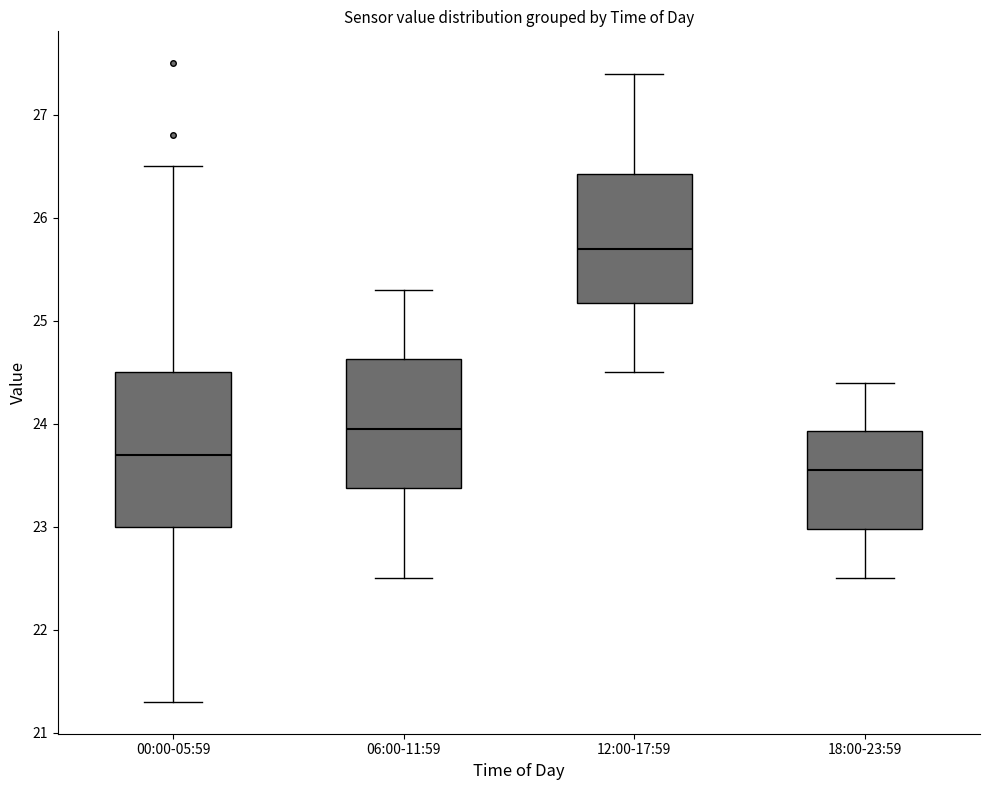

Reading left to right, read every box against the y-axis: the position of its median line, the range the box covers, and the ends of its whiskers. The values are not printed on the chart, so give them approximately, as read against the axis.

00:00-05:59: median 23.7, box 23.0 to 24.5, whiskers 21.3 to 26.5
06:00-11:59: median 24.0, box 23.4 to 24.6, whiskers 22.5 to 25.3
12:00-17:59: median 25.7, box 25.2 to 26.4, whiskers 24.5 to 27.4
18:00-23:59: median 23.6, box 23.0 to 23.9, whiskers 22.5 to 24.4